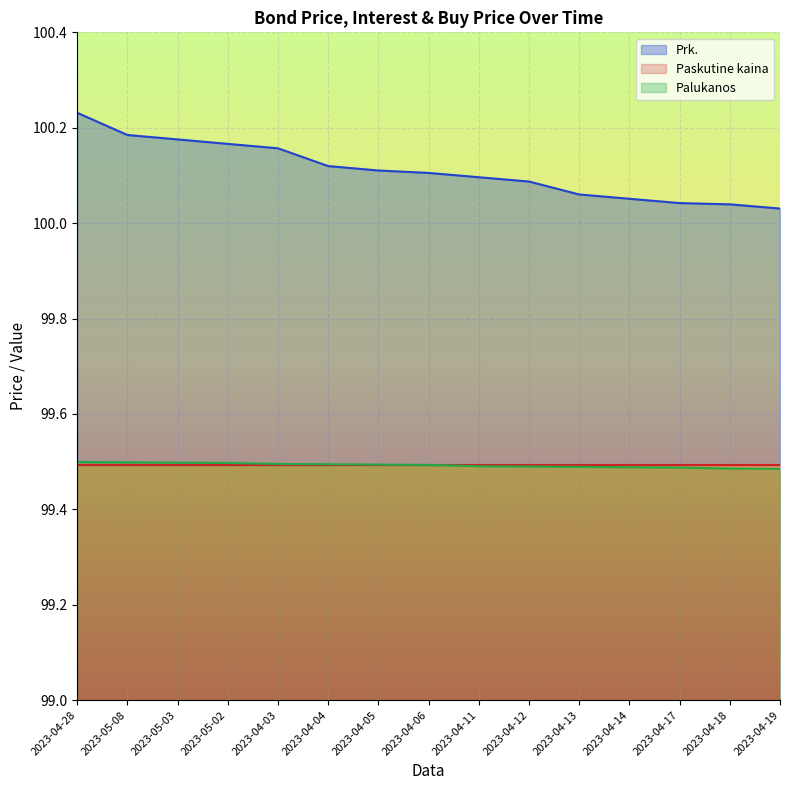

What is the spread (max minus min) of values at 2023-04-04?

0.6